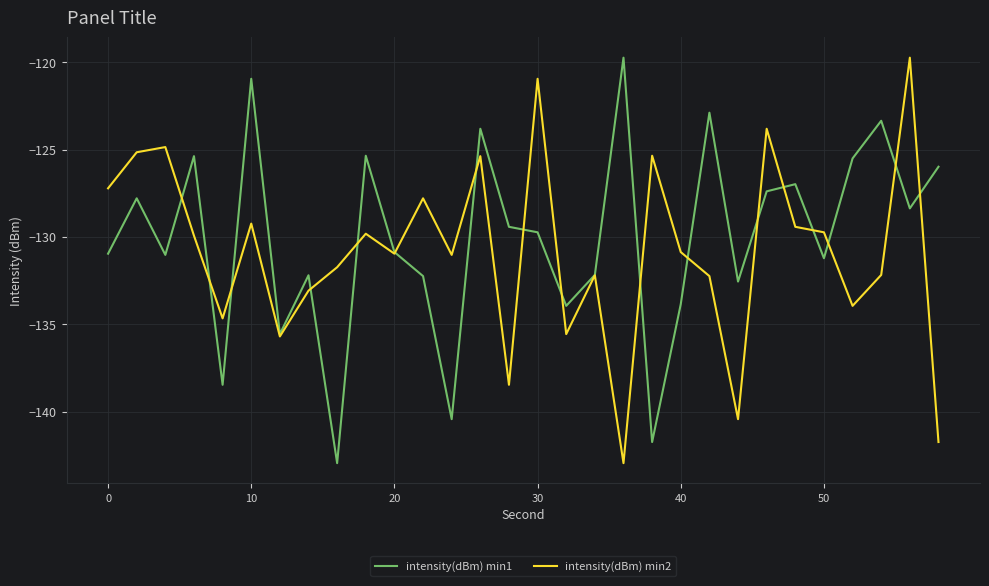

What is the maximum value shown in the chart?

-119.7